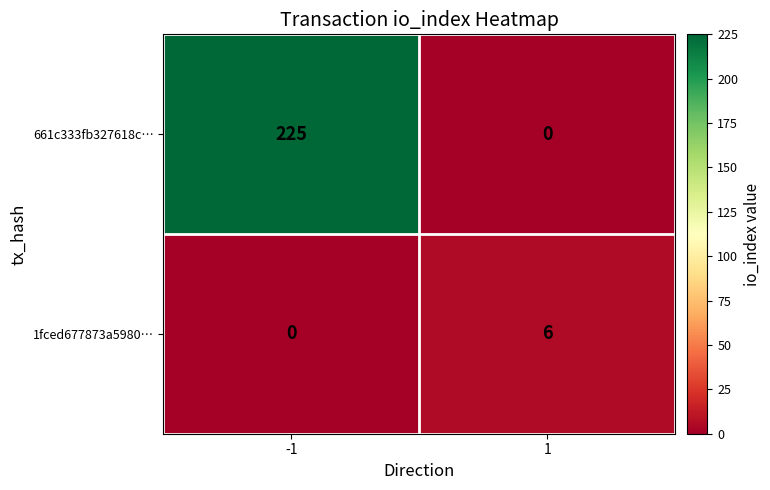

How many data points does each series have?

2